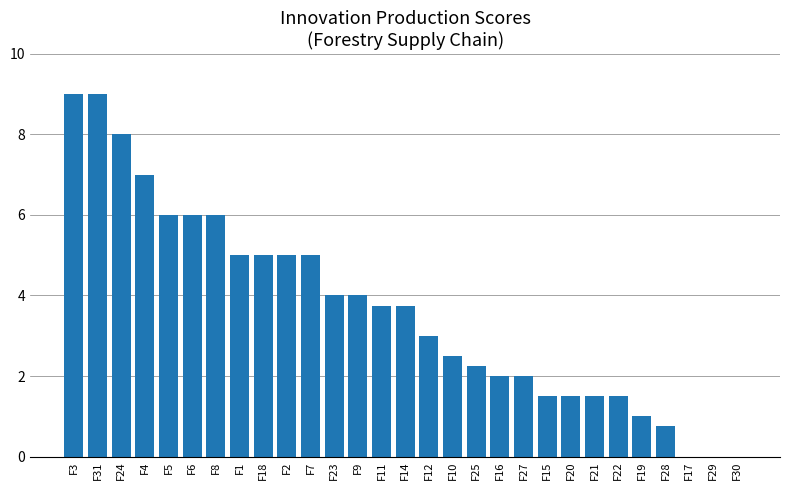

True or false: the data shows 6.0 at F5.

True